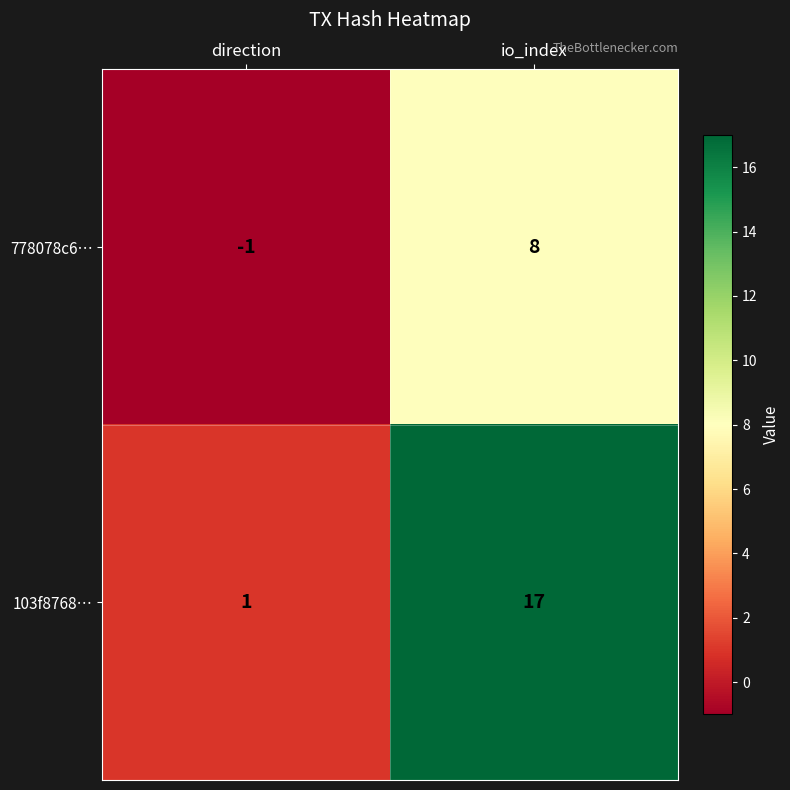

True or false: 103f8768… has a value of 17 at io_index.

True